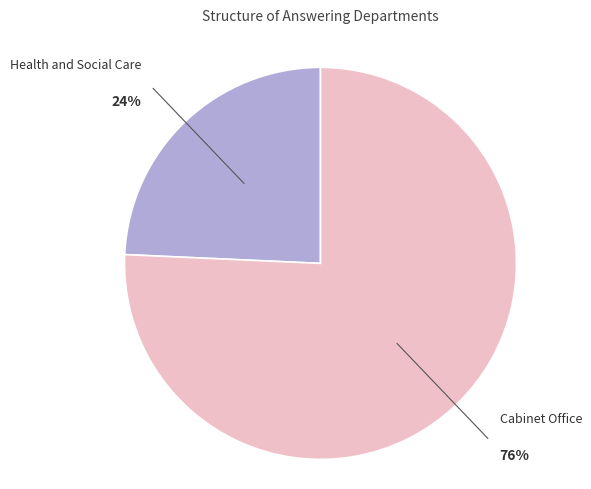

Is there any slice that represents more than half of the pie?

Yes